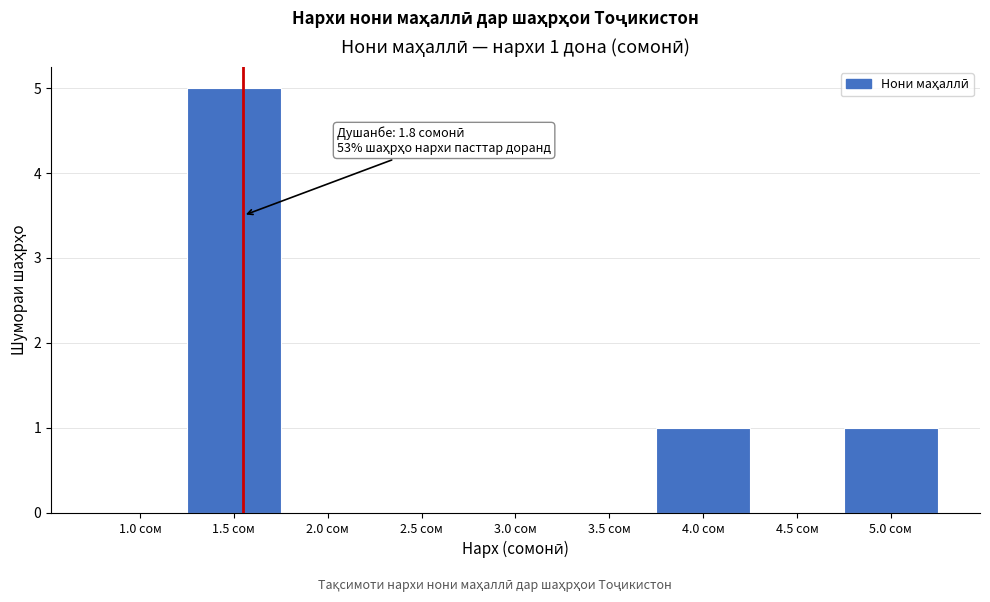

Reading left to right, list all the values displayed in this chart.

1.0 сом=0	1.5 сом=5	2.0 сом=0	2.5 сом=0	3.0 сом=0	3.5 сом=0	4.0 сом=1	4.5 сом=0	5.0 сом=1